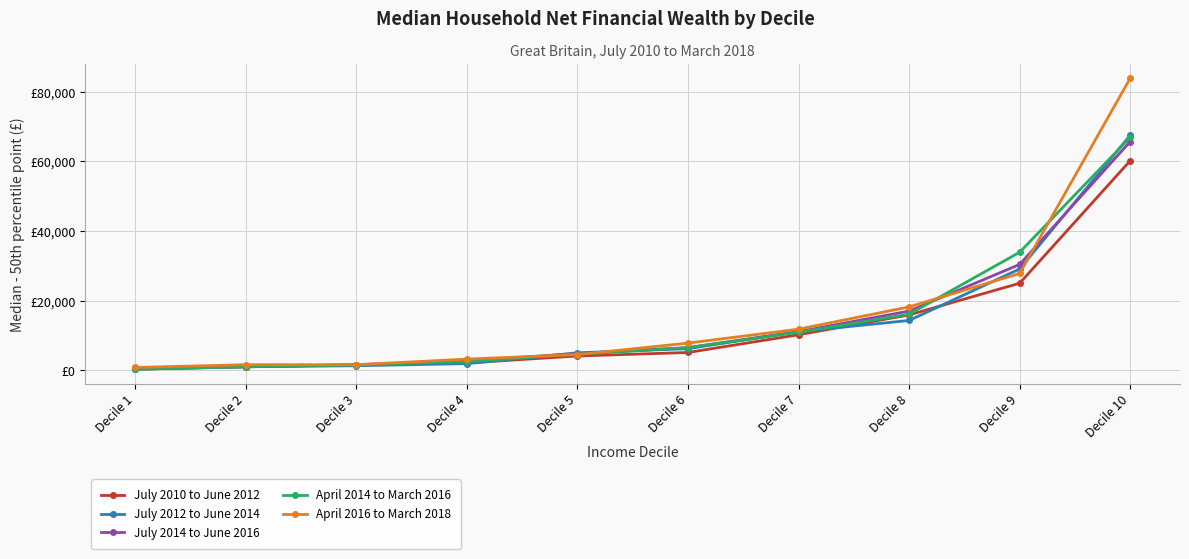

Where do July 2012 to June 2014 and July 2010 to June 2012 first cross each other?

Decile 4 and Decile 5